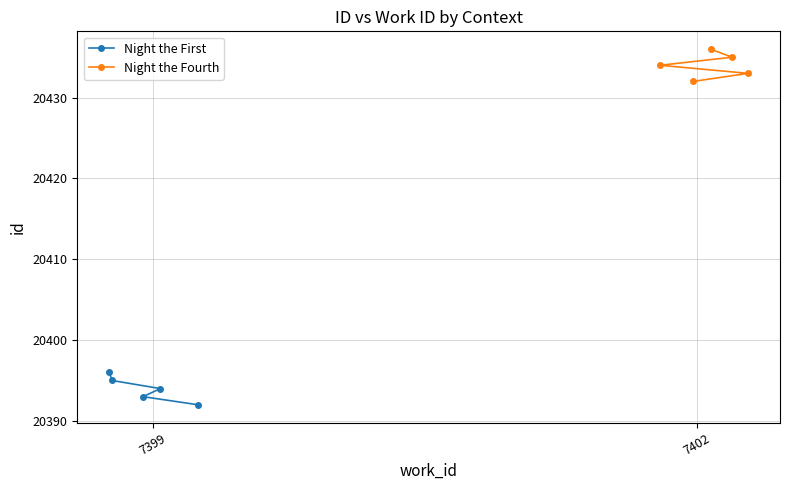

The Night the First series shows 20392 at 7399. True or false?

True